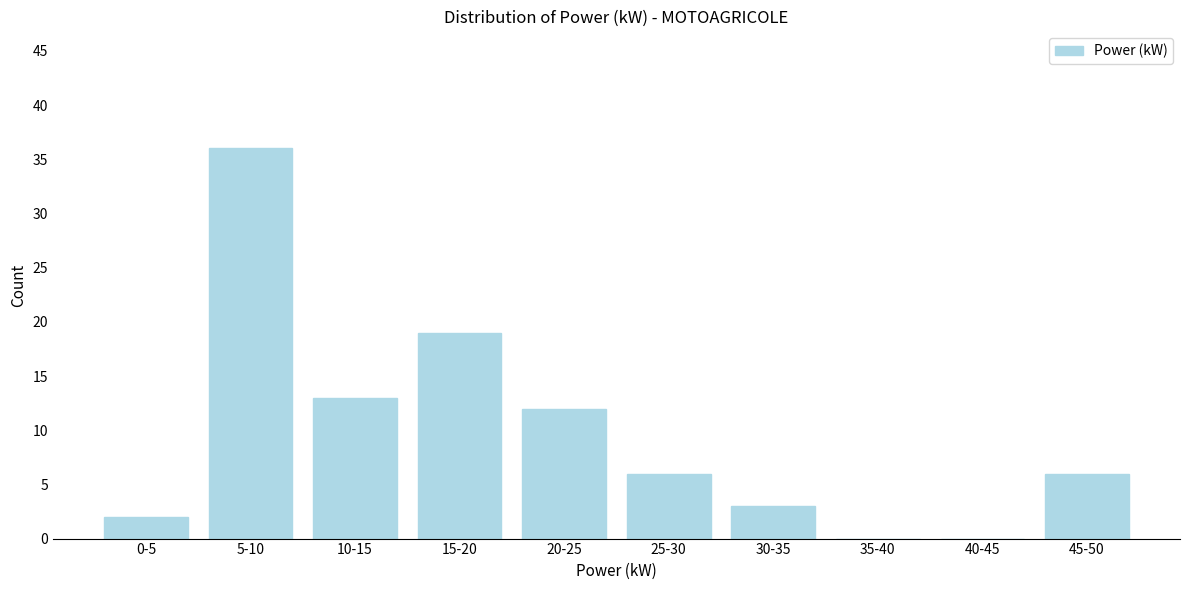

Reading left to right, transcribe all the data shown in this chart.

0-5=2	5-10=36	10-15=13	15-20=19	20-25=12	25-30=6	30-35=3	35-40=0	40-45=0	45-50=6